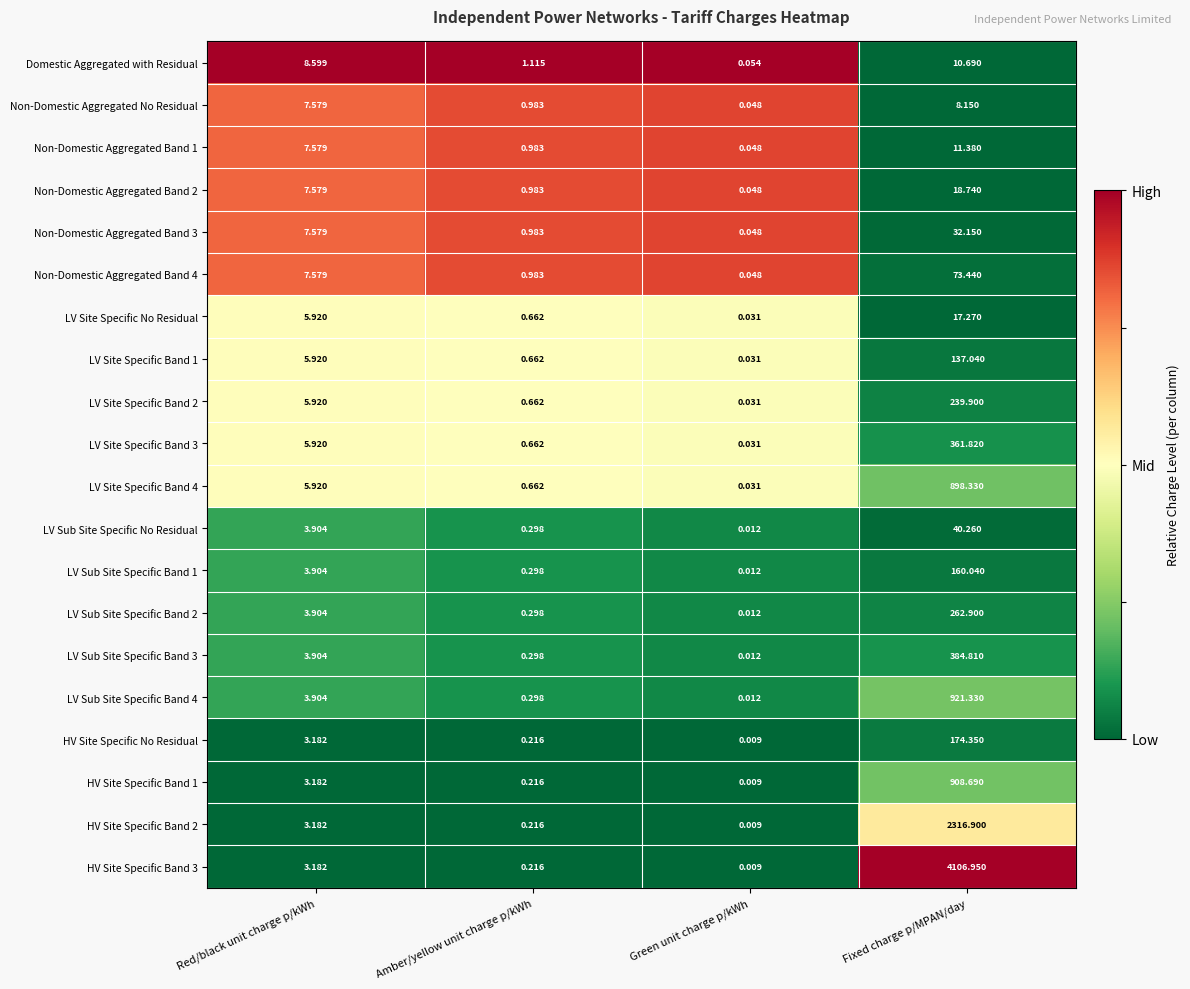

Between Amber/yellow unit charge p/kWh and Green unit charge p/kWh, which series saw the biggest shift?

Domestic Aggregated with Residual